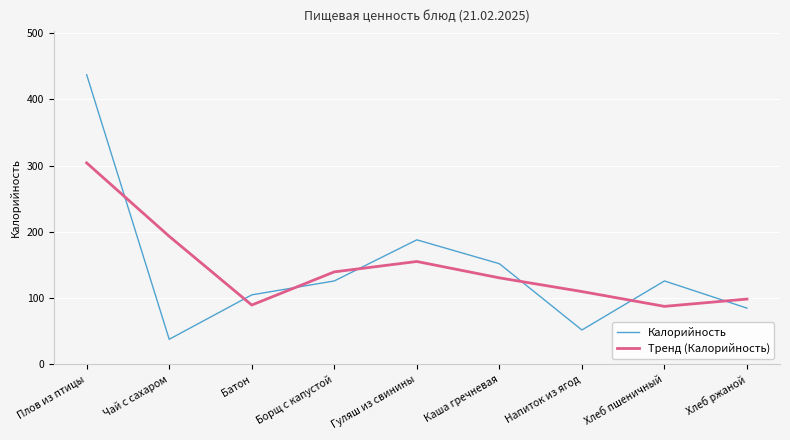

Which series ends up on top after the final intersection of Калорийность and Тренд (Калорийность)?

Тренд (Калорийность)